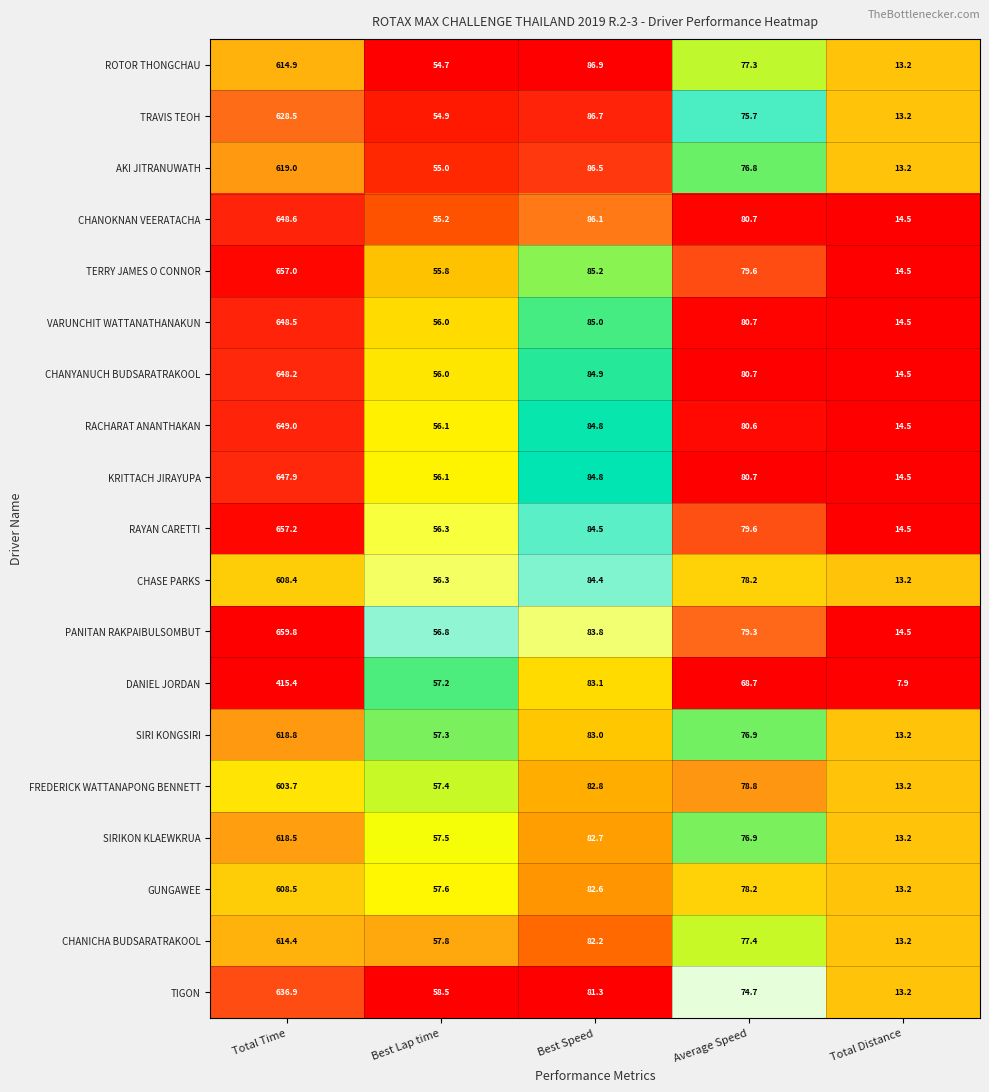

What is the spread (max minus min) of values at Total Time?

244.4